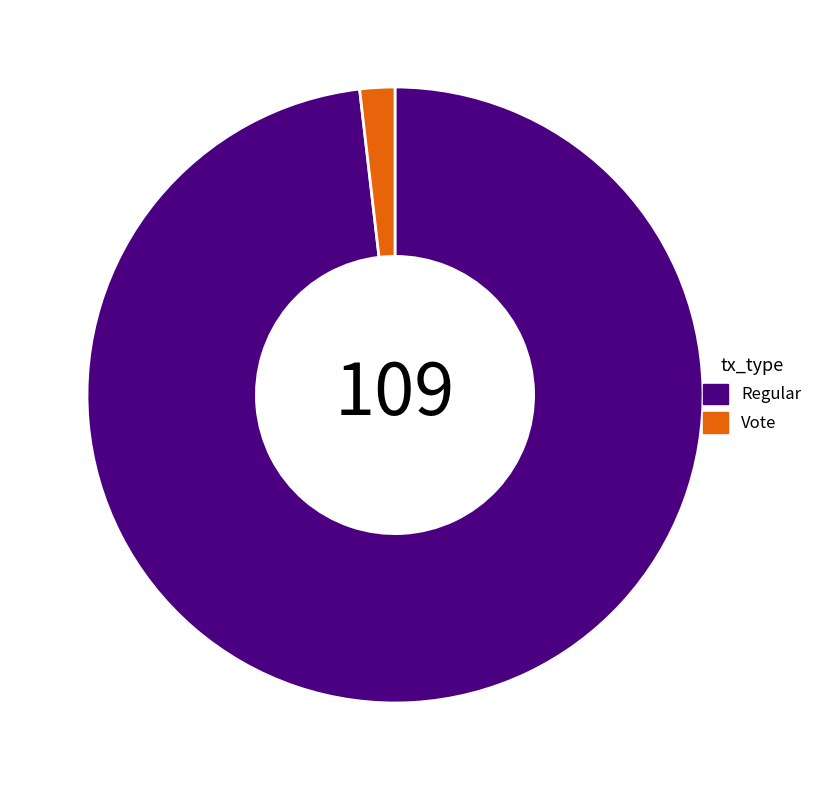

Is there a majority slice in this chart?

Yes